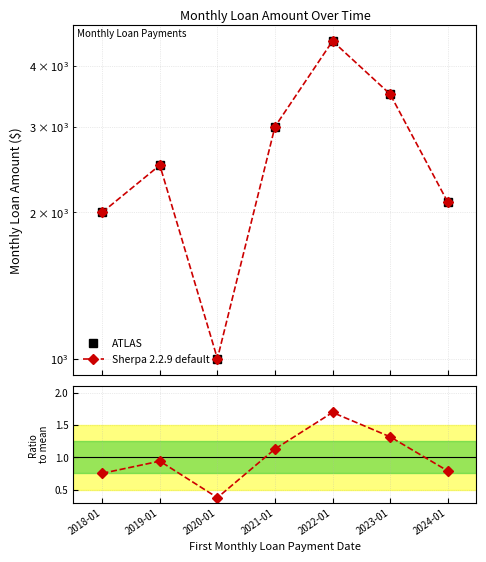

What is the label of the 2nd point from the left?

2019-01